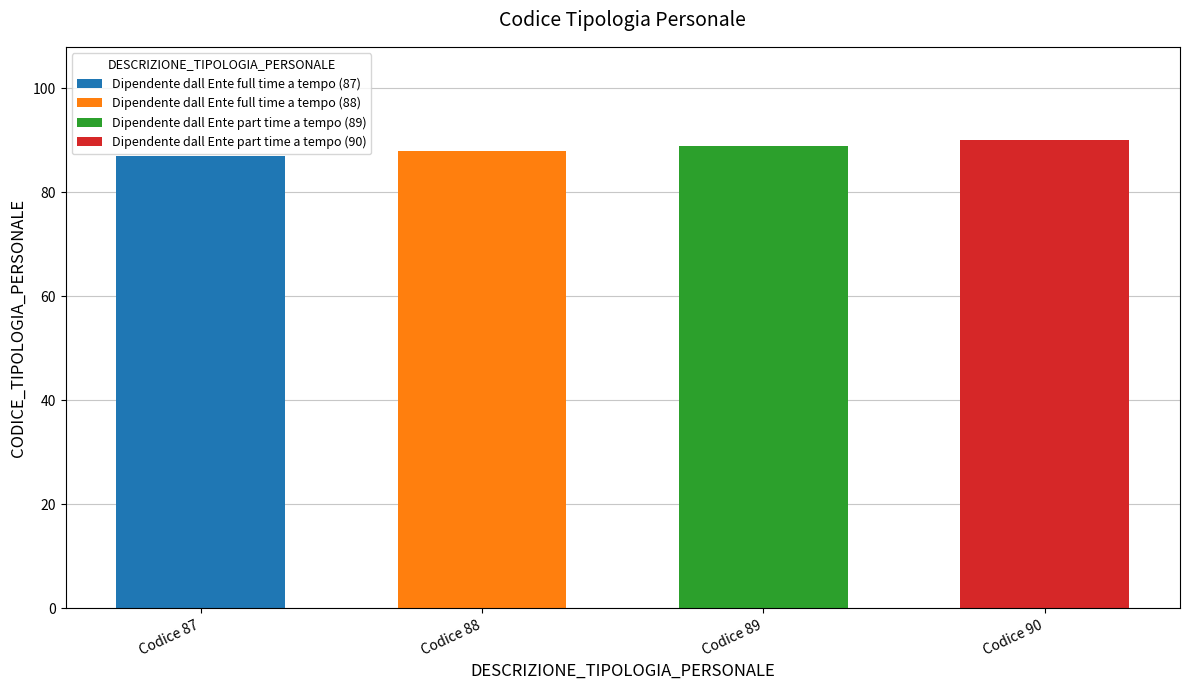

How many values are between 88 and 90?

3